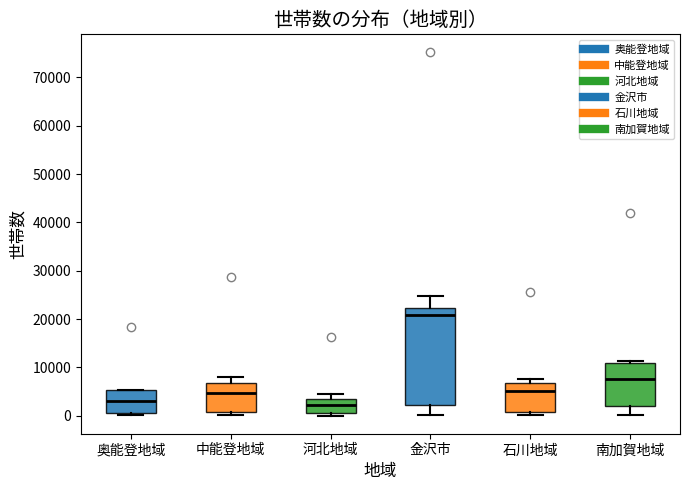

Reading left to right, transcribe this box plot: for each box, give where its median line is, the range the box spans, and where its two whiskers end, as read against the y-axis. The values are not printed on the chart, so give them approximately, as read against the axis.

奥能登地域: median 3000, box 0 to 5000, whiskers 0 (just below the box's lower edge) to 5000
中能登地域: median 5000, box 1000 to 7000, whiskers 0 to 8000
河北地域: median 2000, box 1000 to 3000, whiskers 0 to 5000
金沢市: median 21000, box 2000 to 22000, whiskers 0 to 25000
石川地域: median 5000, box 1000 to 7000, whiskers 0 to 8000
南加賀地域: median 8000, box 2000 to 11000, whiskers 0 to 11000 (just above the box's upper edge)